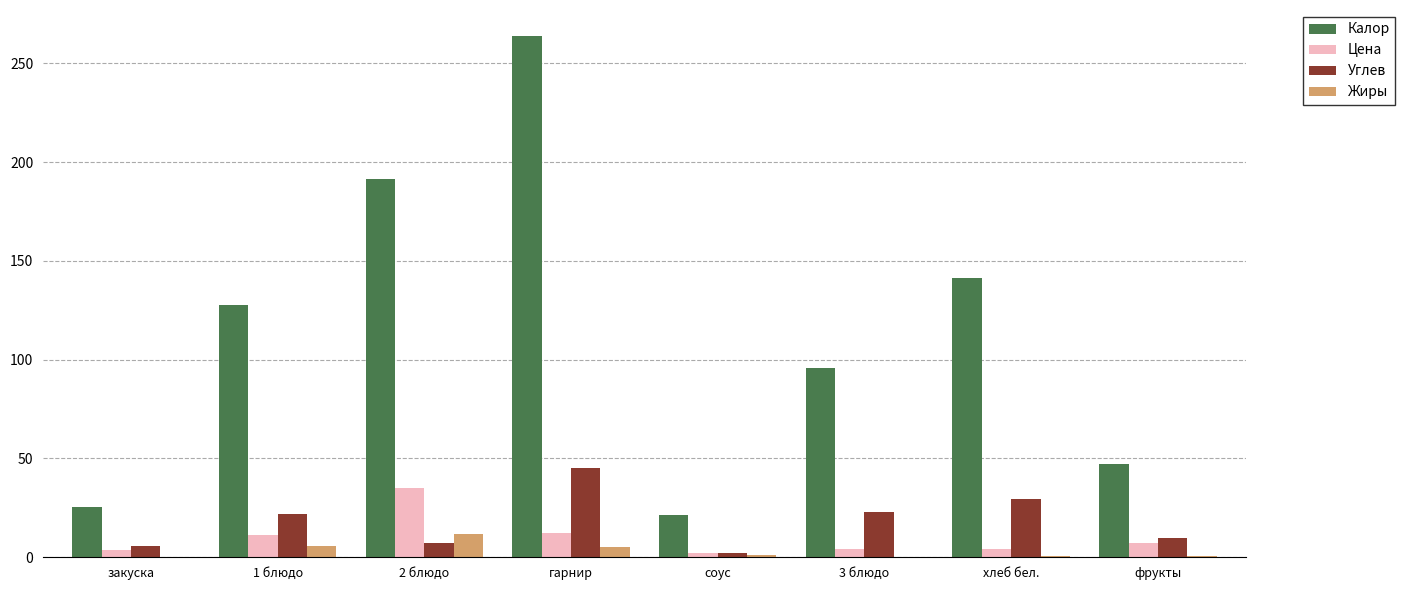

Does the chart contain stacked bars?

No